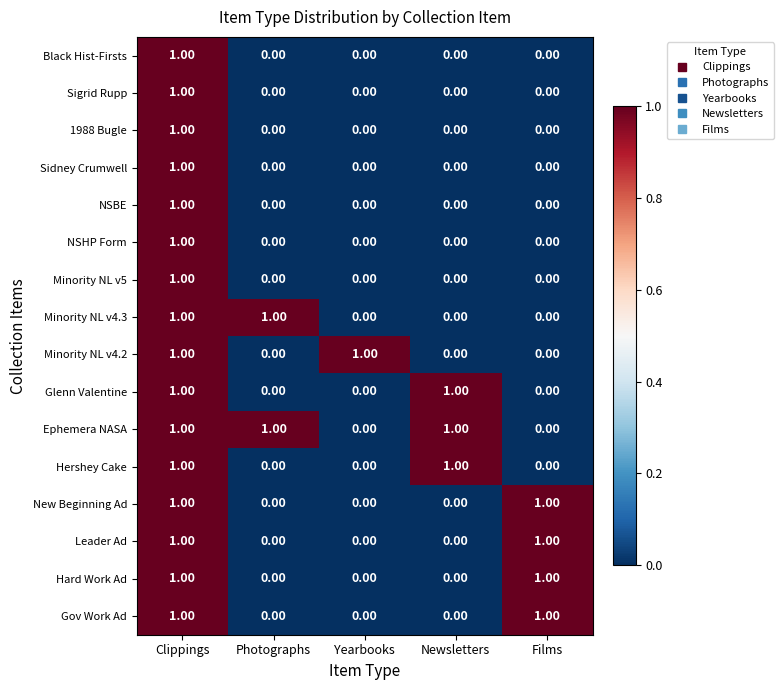

How many series are shown in this chart?

16